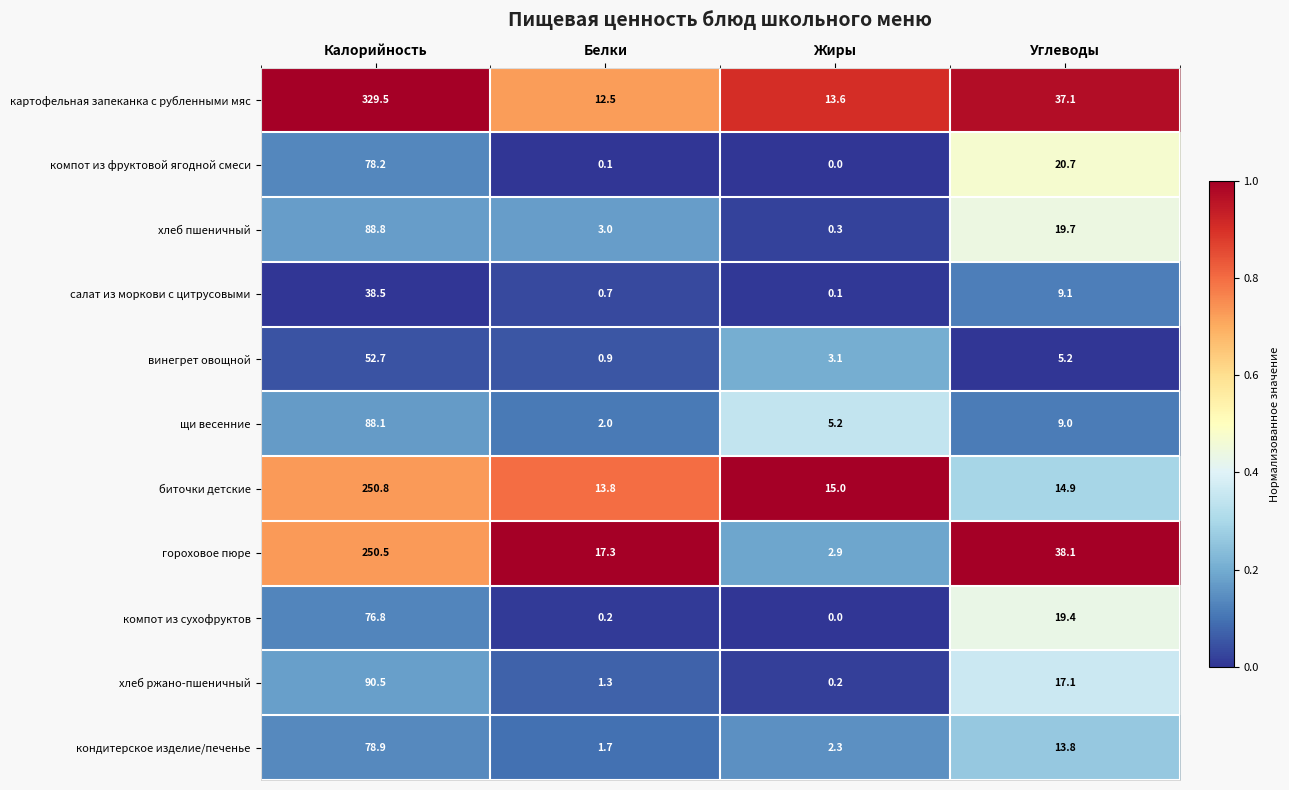

What is the difference between the maximum and second lowest values in the гороховое пюре series?

233.2